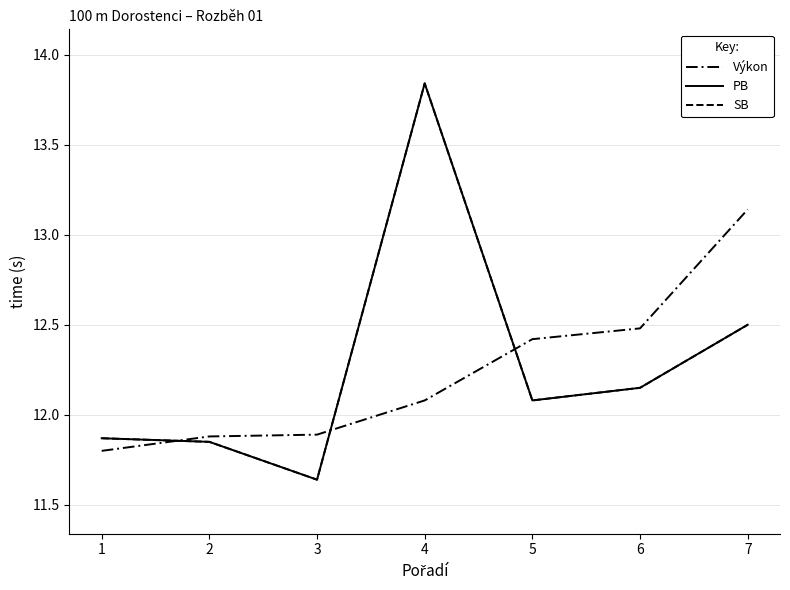

Does the chart display data point markers on the line(s)?

No